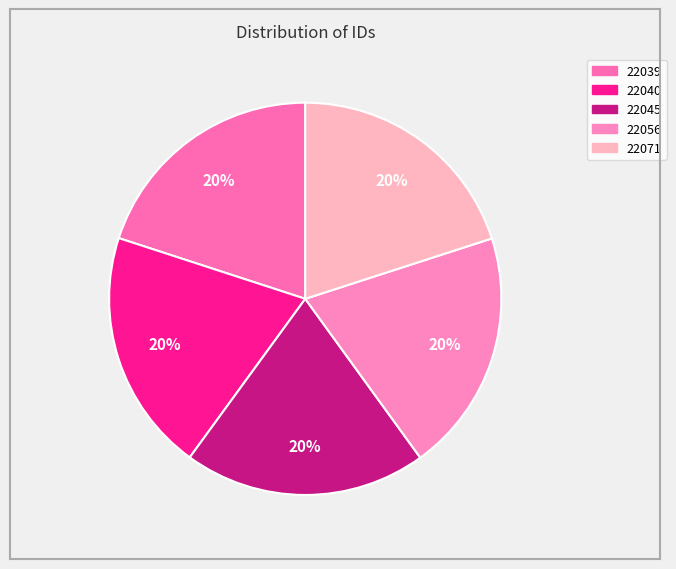

Is it true that 22040 is 20% of the pie?

True